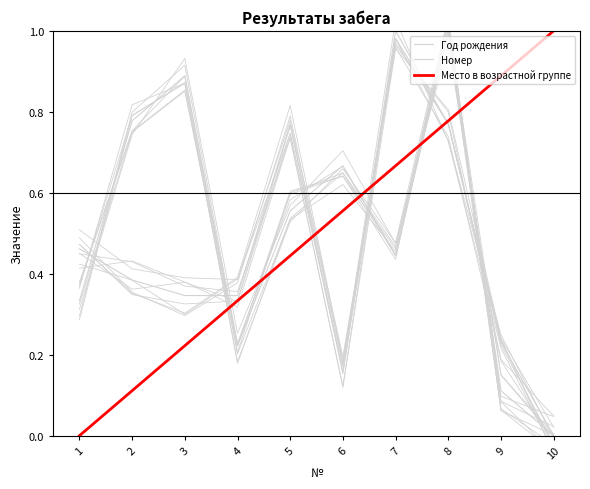

Which category has the lowest value in the Место в возрастной группе series?

1